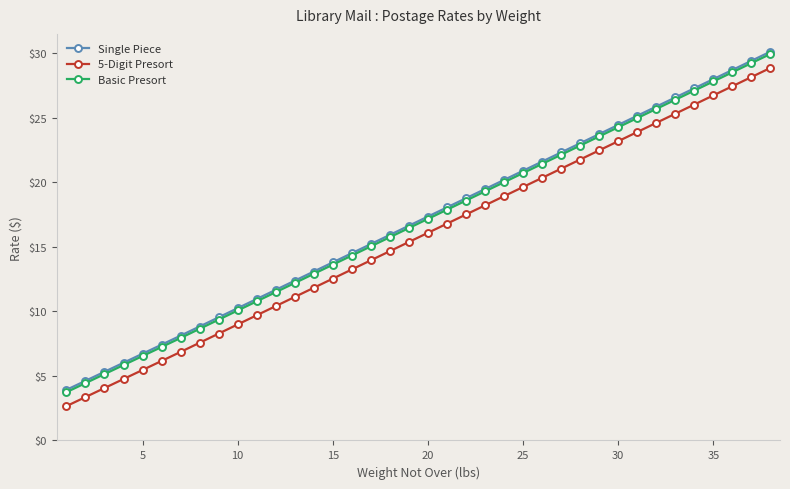

What is the greatest value displayed?

30.1